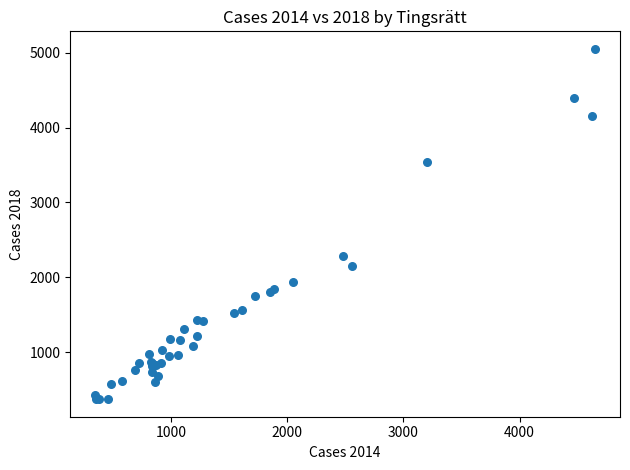

What Y value in the scatter plot is closest to 2711?

2284